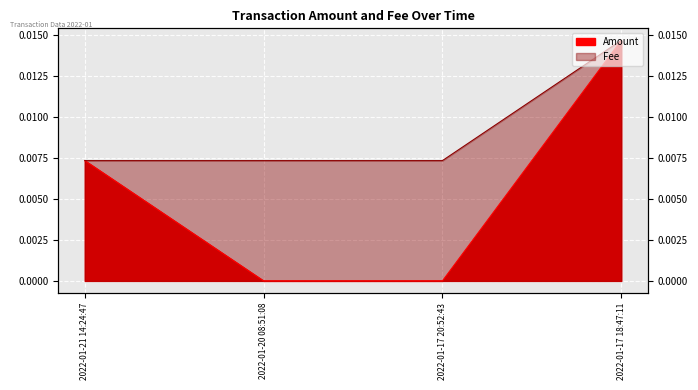

Does the chart display data point markers on the line(s)?

No